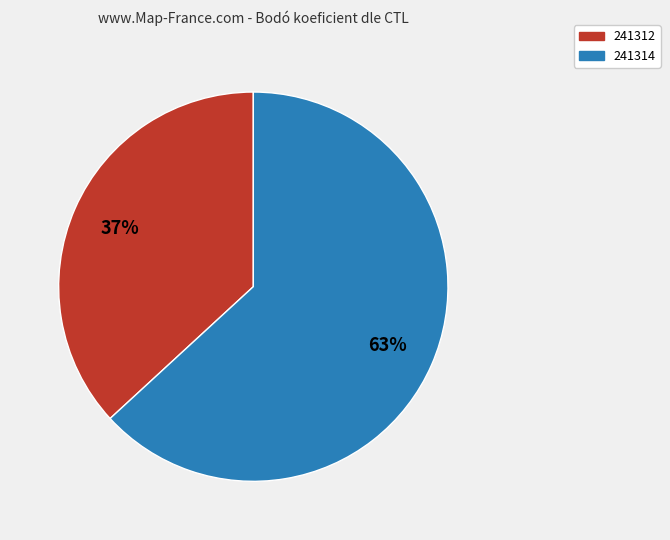

To the nearest percent, what is the combined percentage of 241312 and 241314?

100%